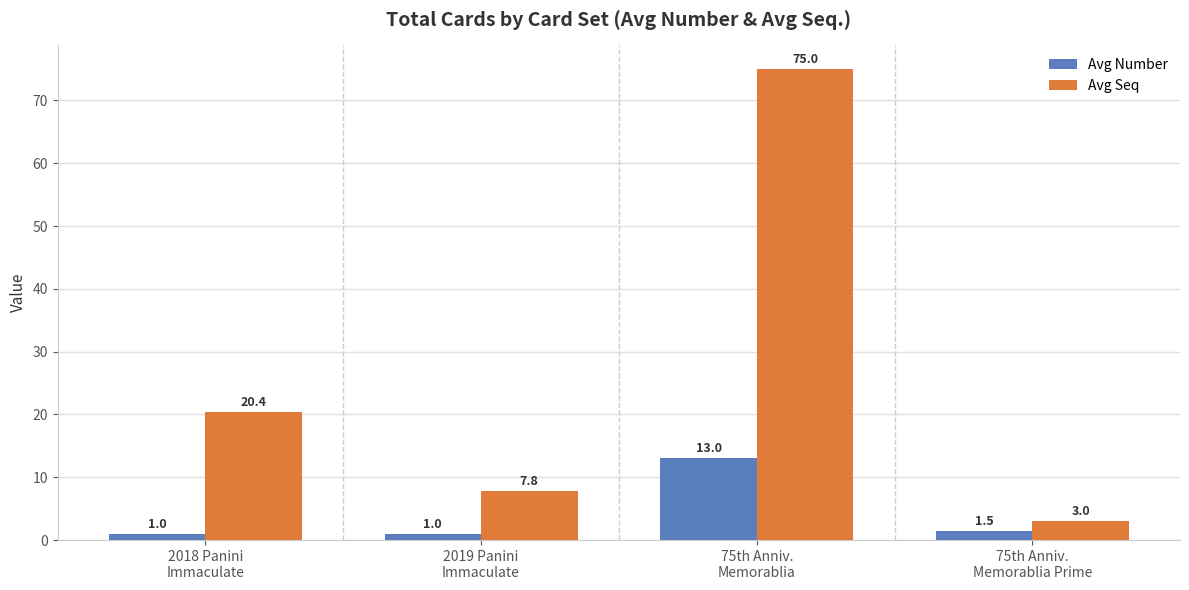

Where is Avg Number nearest to the value 7?

75th Anniv.
Memorablia Prime